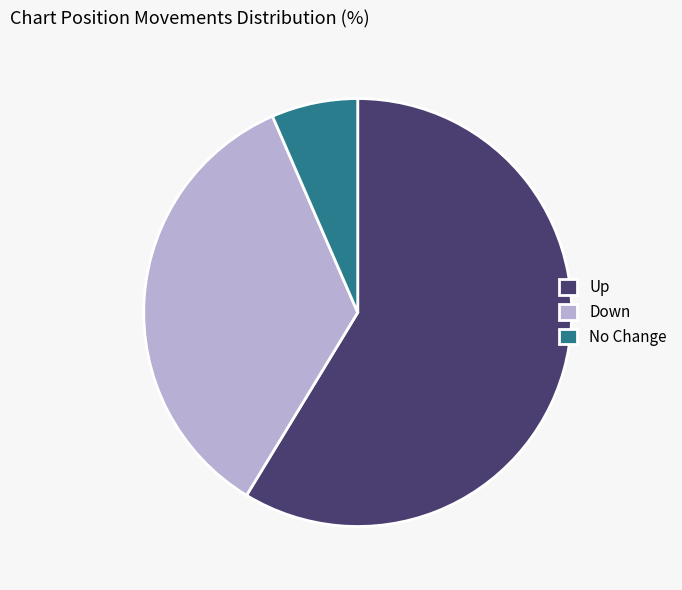

Which category accounts for the majority?

Up